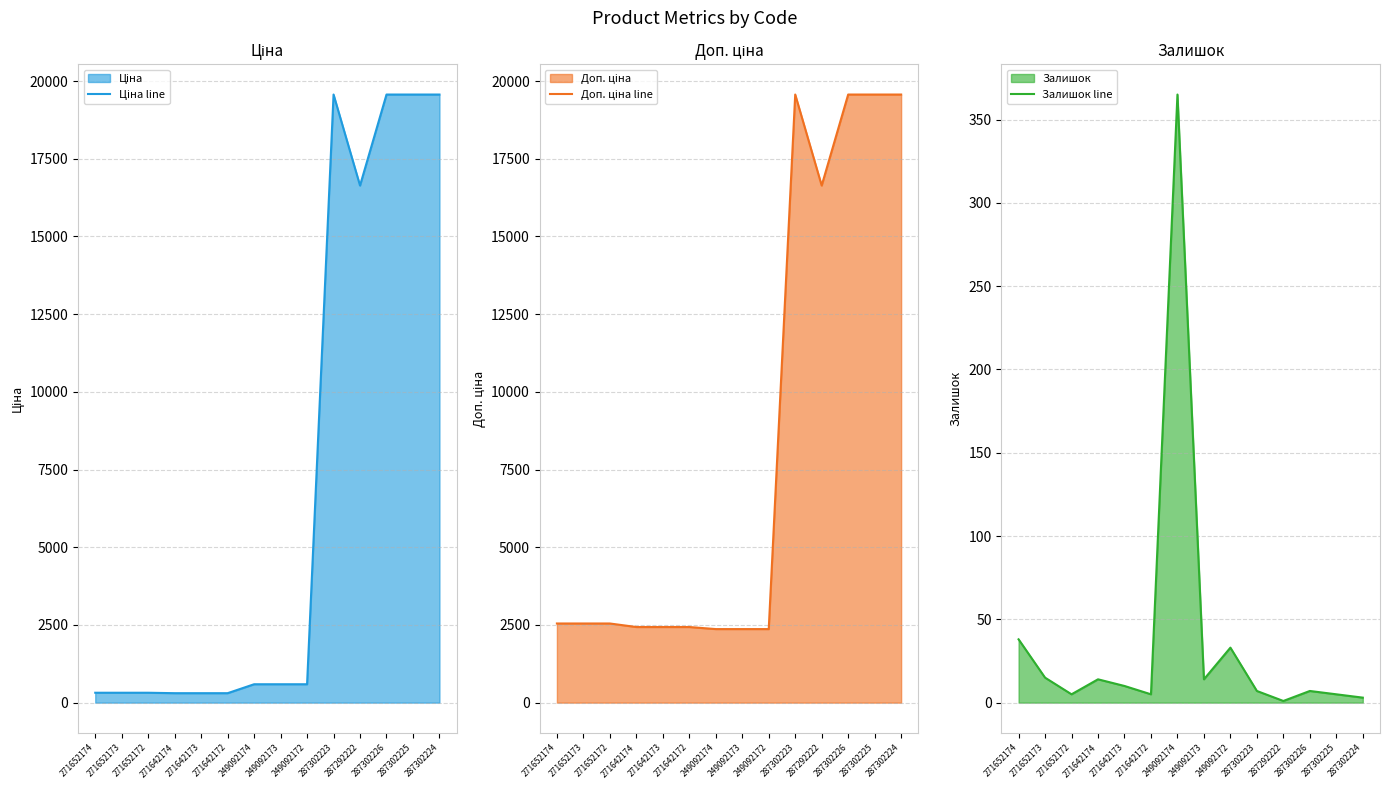

True or false: Залишок line and Доп. ціна line intersect in this chart.

False